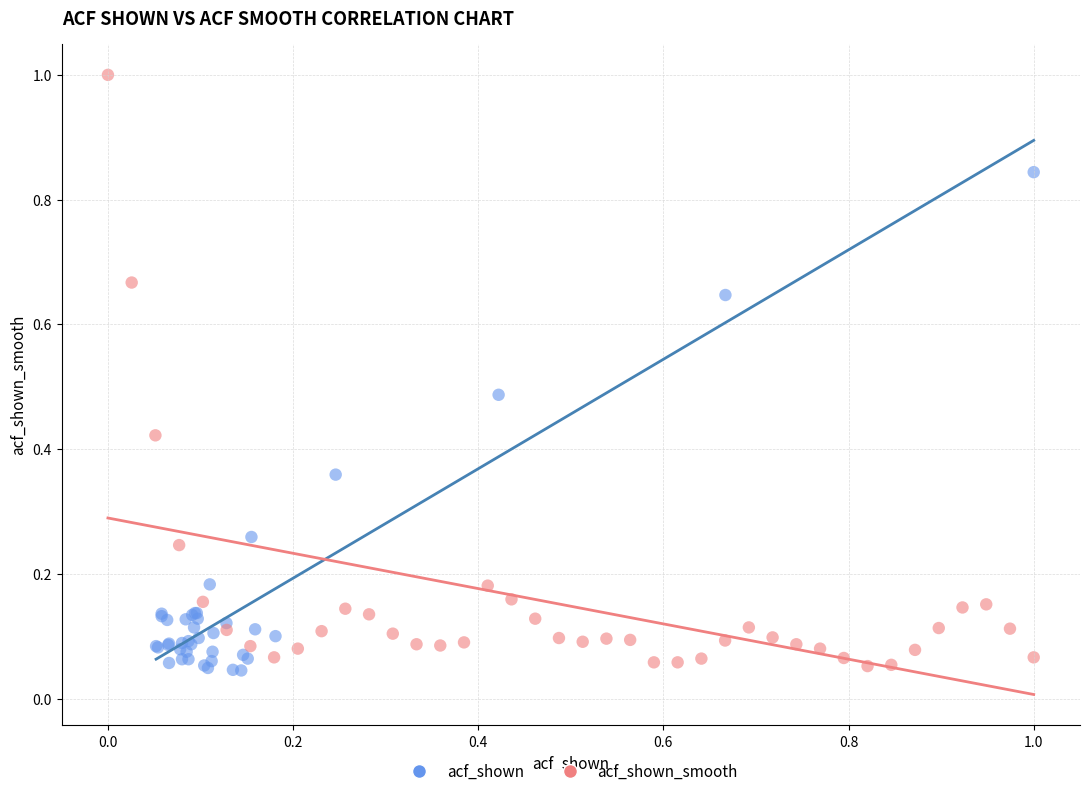

Which series reaches the maximum Y coordinate?

acf_shown_smooth